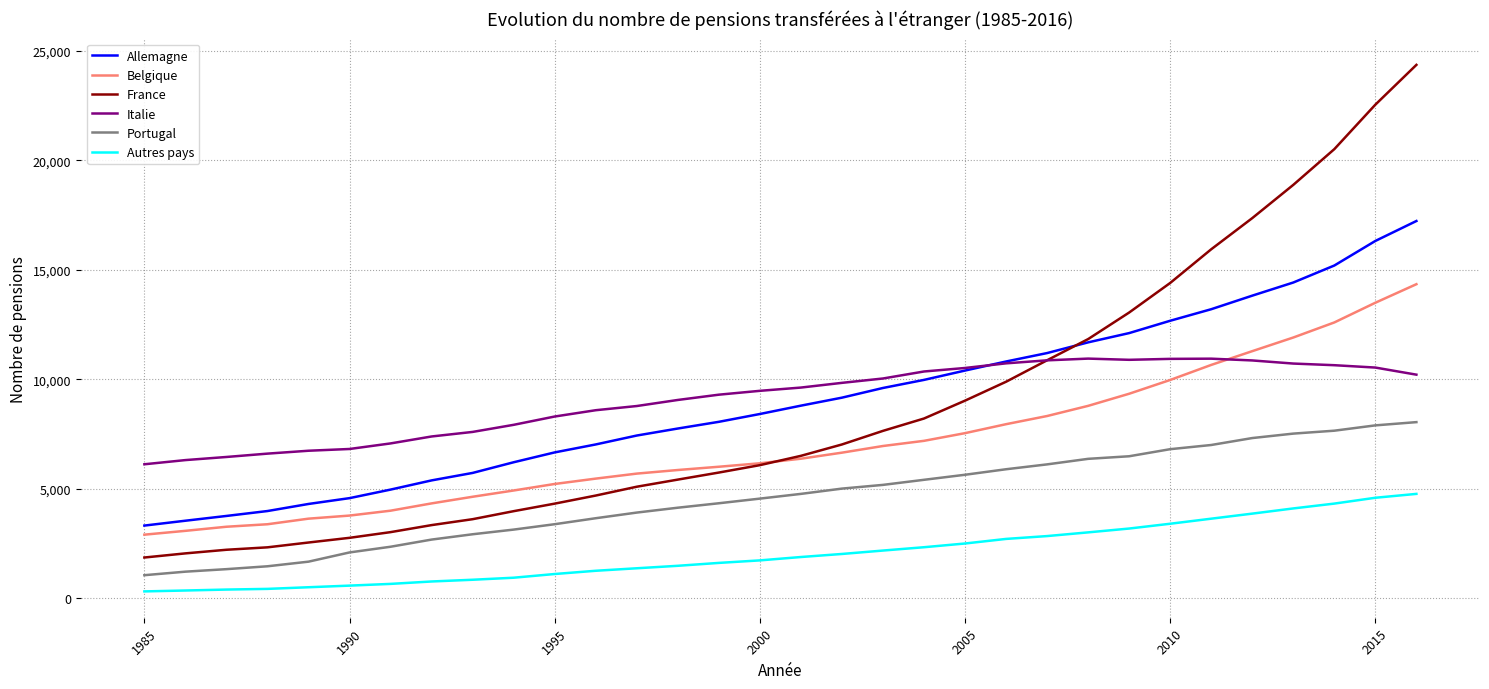

True or false: Belgique and Autres pays cross at least once.

False